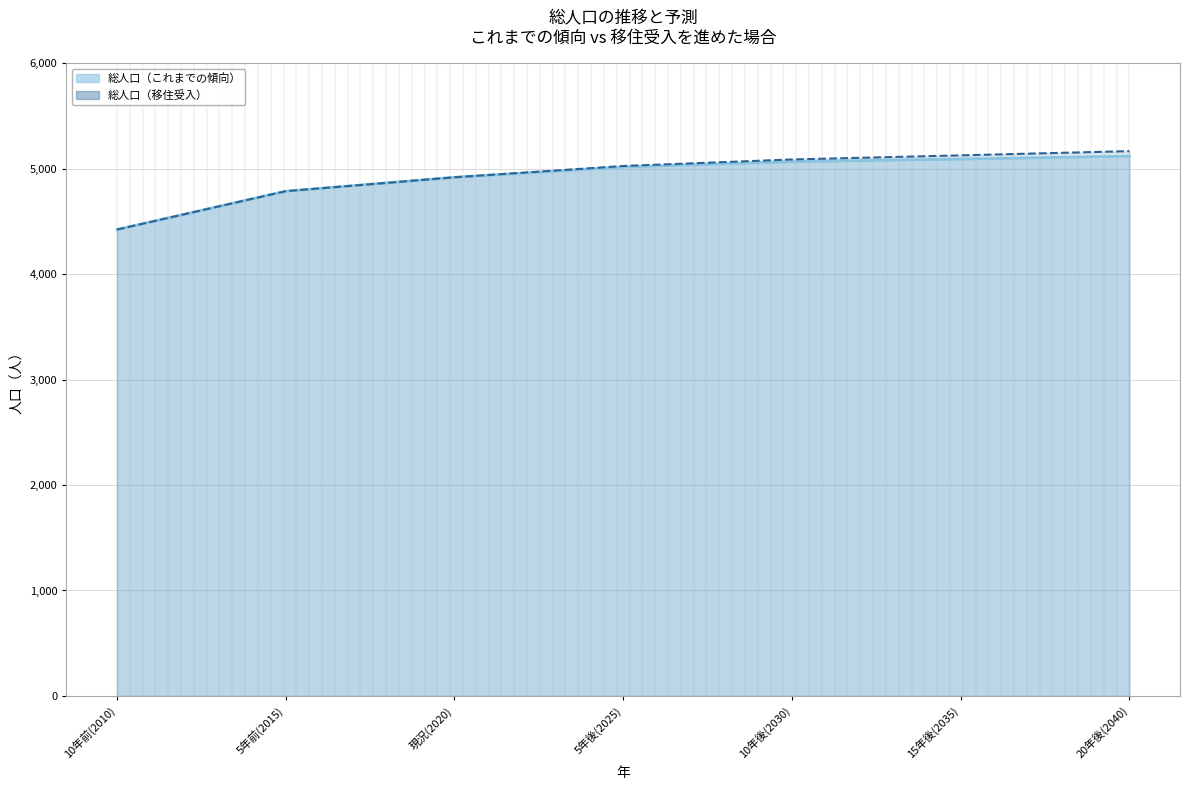

True or false: 総人口（これまでの傾向） and 総人口（移住受入） intersect in this chart.

False